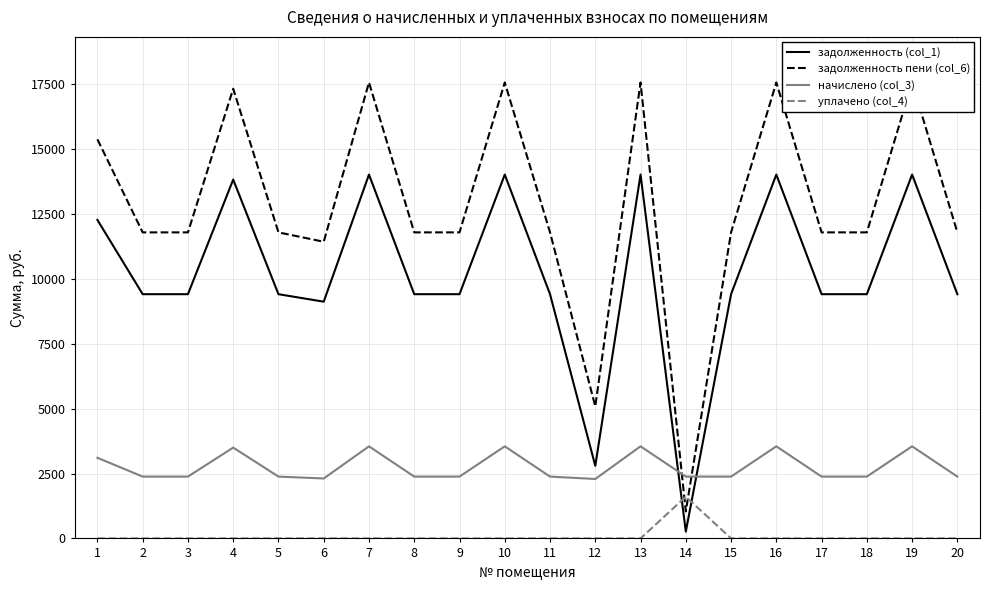

After their last crossing, which series has the higher values: уплачено (col_4) or задолженность пени (col_6)?

задолженность пени (col_6)